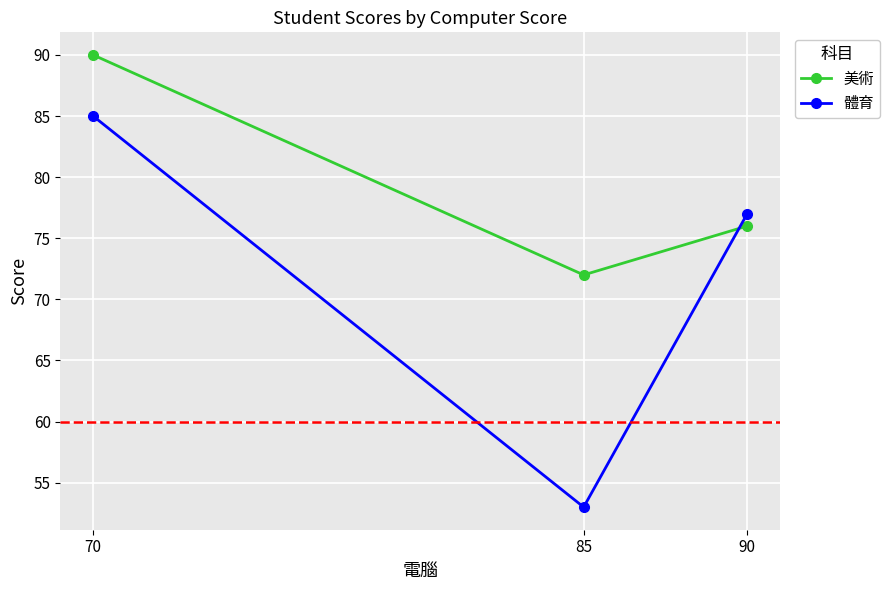

What is the spread (max minus min) of values at 70?

5